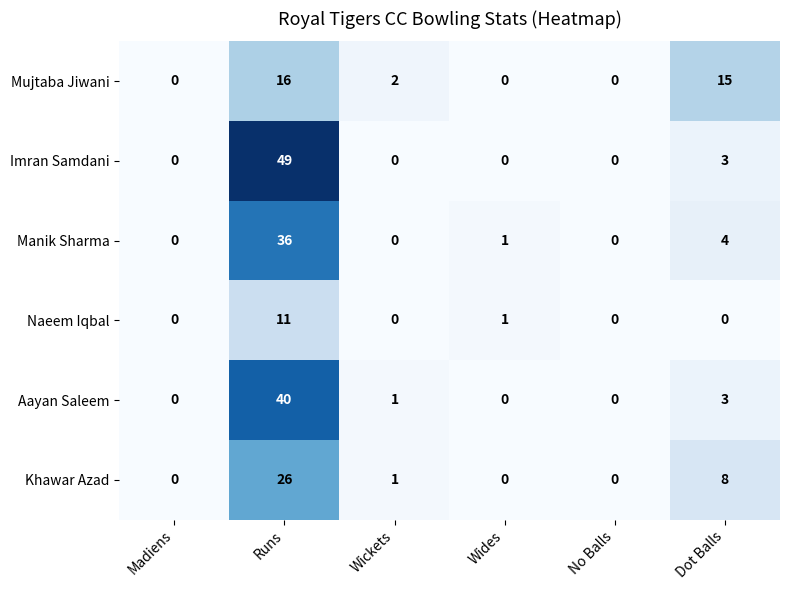

List the series in order of their peak value, lowest first.

Naeem Iqbal, Mujtaba Jiwani, Khawar Azad, Manik Sharma, Aayan Saleem, Imran Samdani